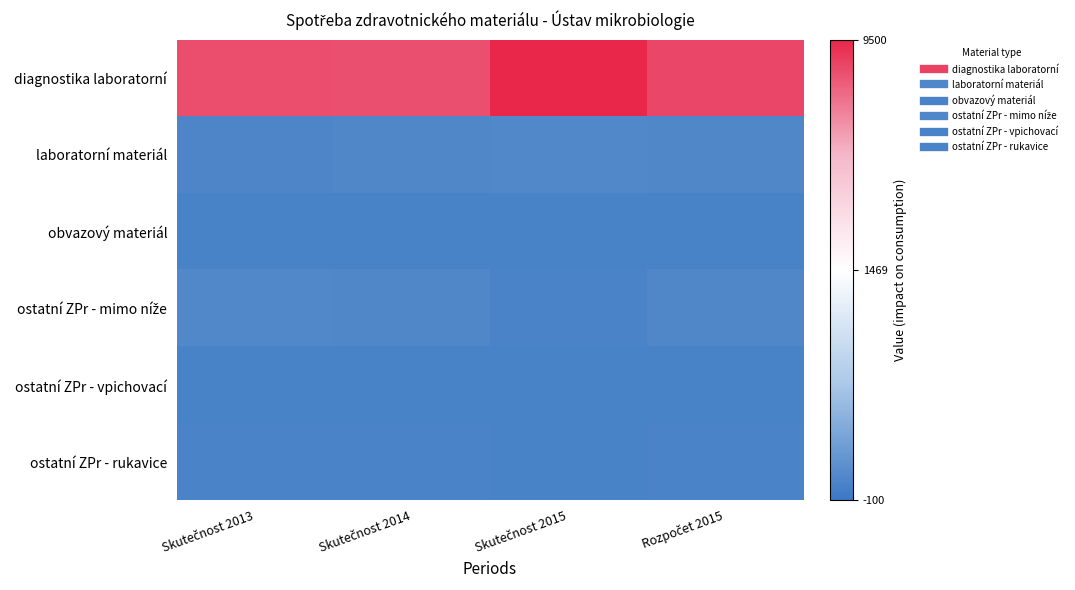

Which label corresponds to the smallest value in the chart?

Skutečnost 2014